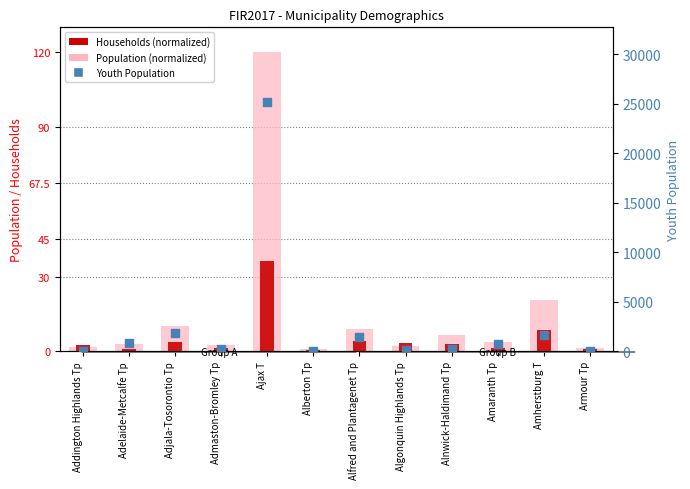

At how many categories does at least one series exceed 9485?

1